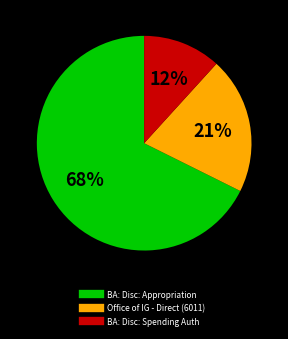

To the nearest percent, what is the average slice percentage?

33%